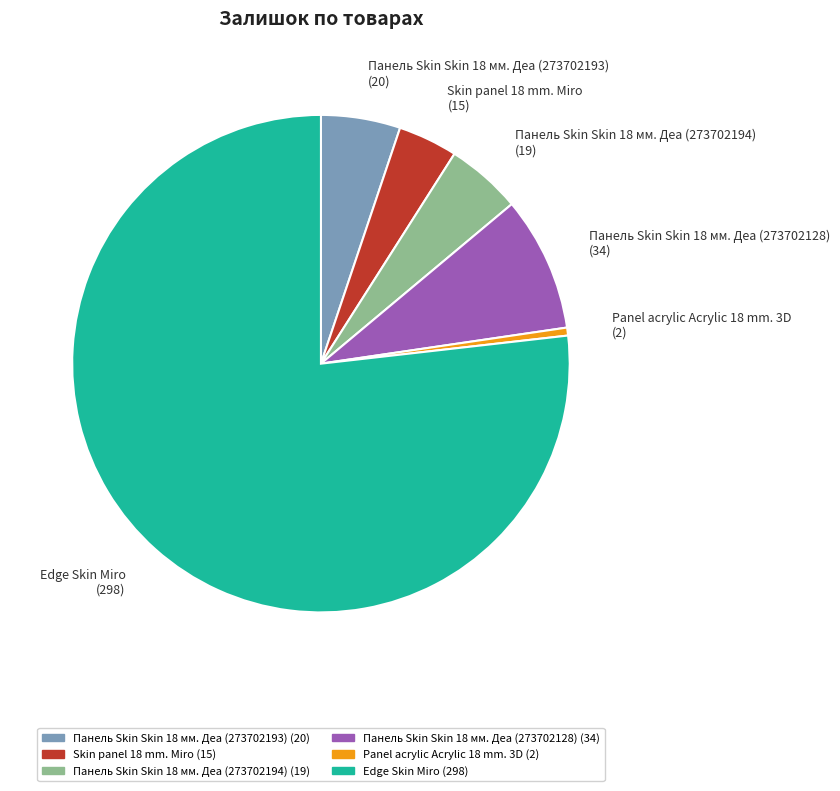

Is there a majority slice in this chart?

Yes